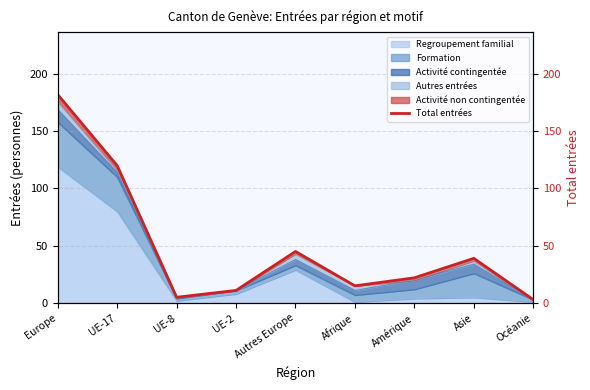

Reading right to left, what are all the values shown in this chart?

Océanie=3	Asie=39	Amérique=22	Afrique=15	Autres Europe=45	UE-2=11	UE-8=5	UE-17=120	Europe=182